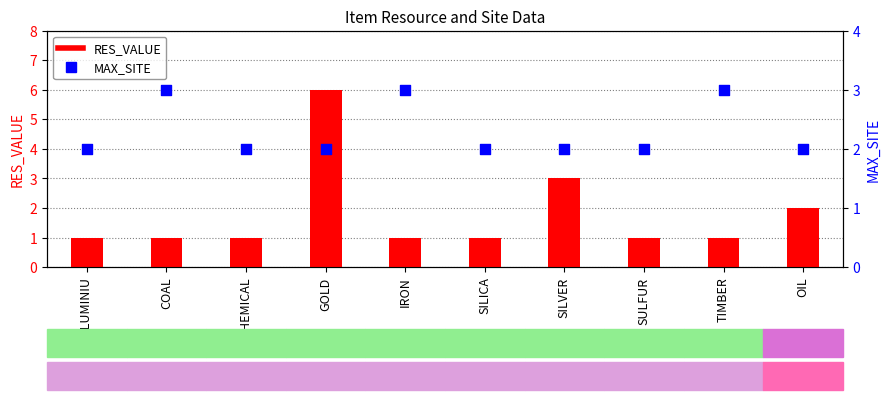

At which category is the sum across all series the highest?

GOLD